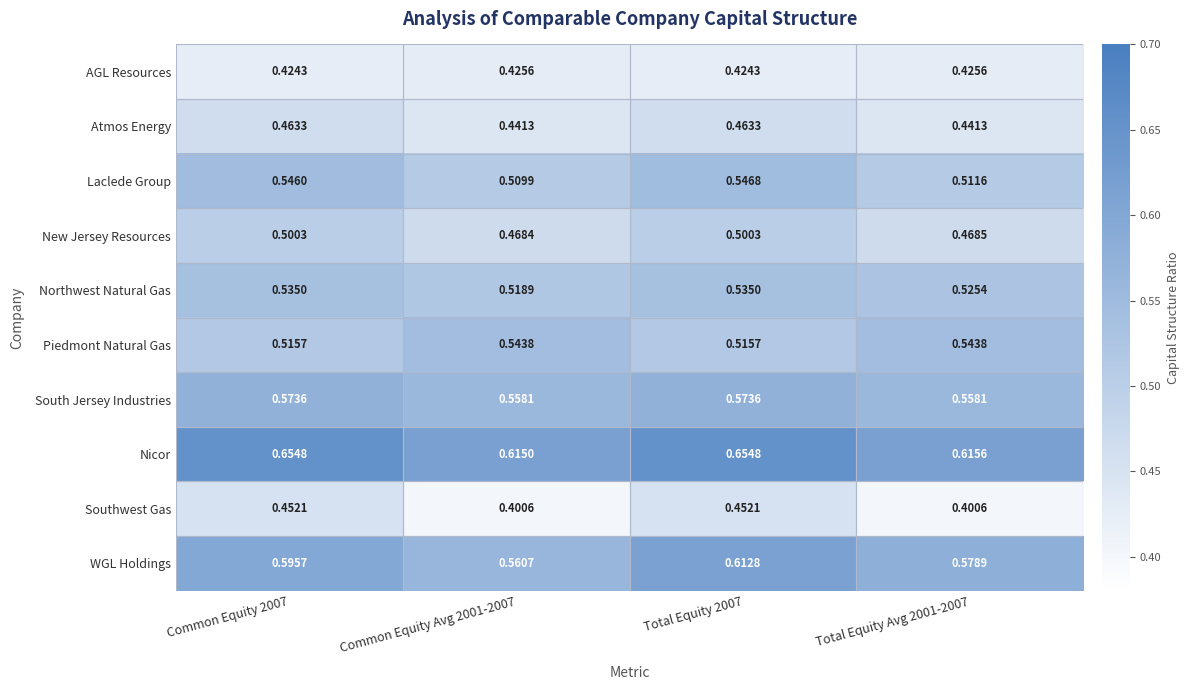

Rank the series by their maximum value, from highest to lowest.

Nicor, WGL Holdings, South Jersey Industries, Laclede Group, Piedmont Natural Gas, Northwest Natural Gas, New Jersey Resources, Atmos Energy, Southwest Gas, AGL Resources